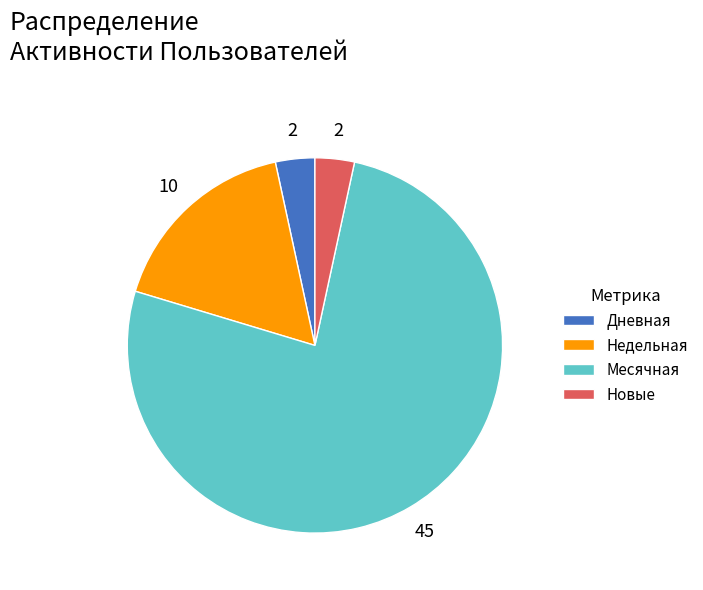

Which category has the biggest portion of the pie?

Месячная